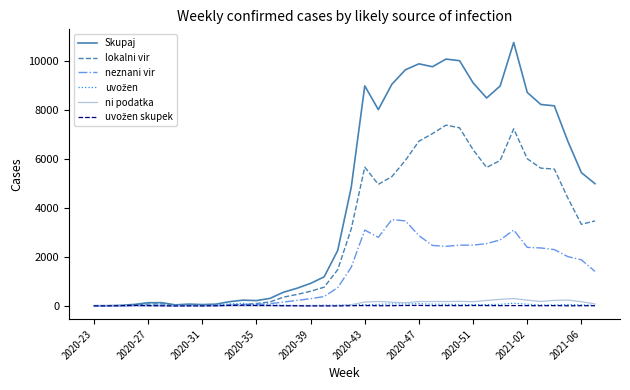

What is the highest value of the Skupaj series?

10734